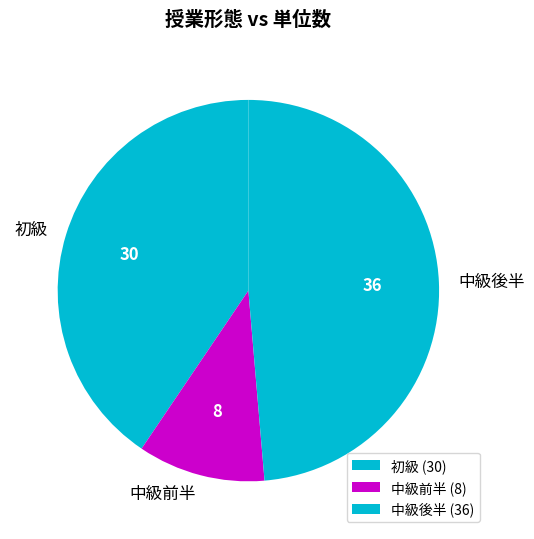

True or false: 中級後半 accounts for 49% of the total.

True